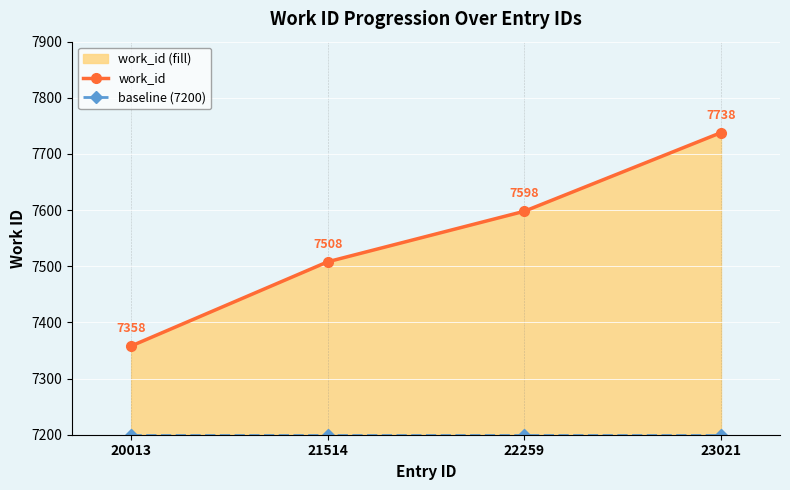

What are all the series names shown in the legend?

work_id, baseline (7200)